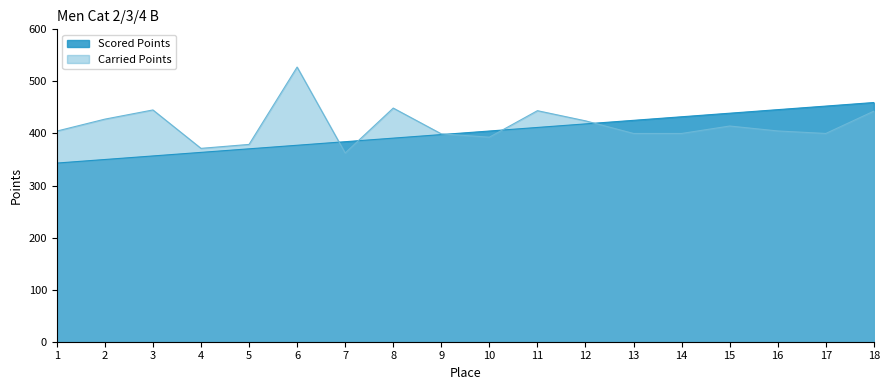

What is the total value across all series at 3?

802.0